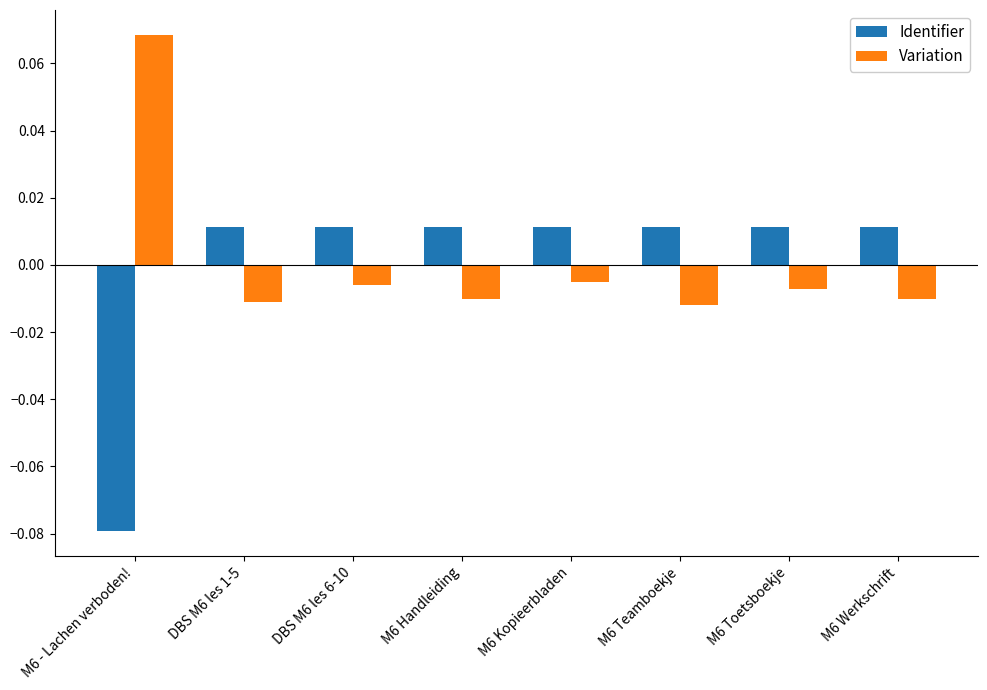

Where does the Variation series first go above 0?

M6 - Lachen verboden!